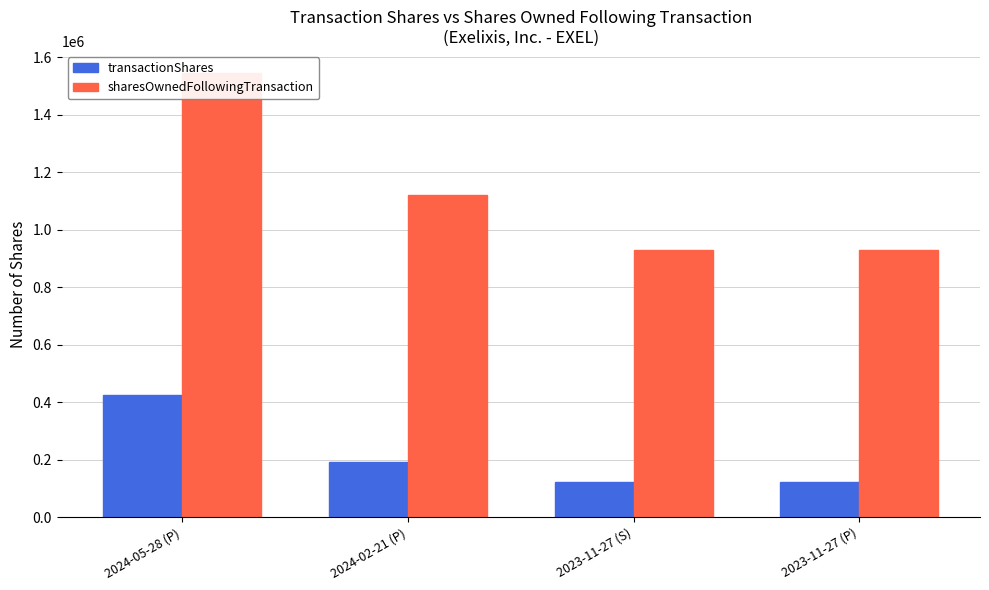

The transactionShares series shows 190000 at 2024-02-21 (P). True or false?

True